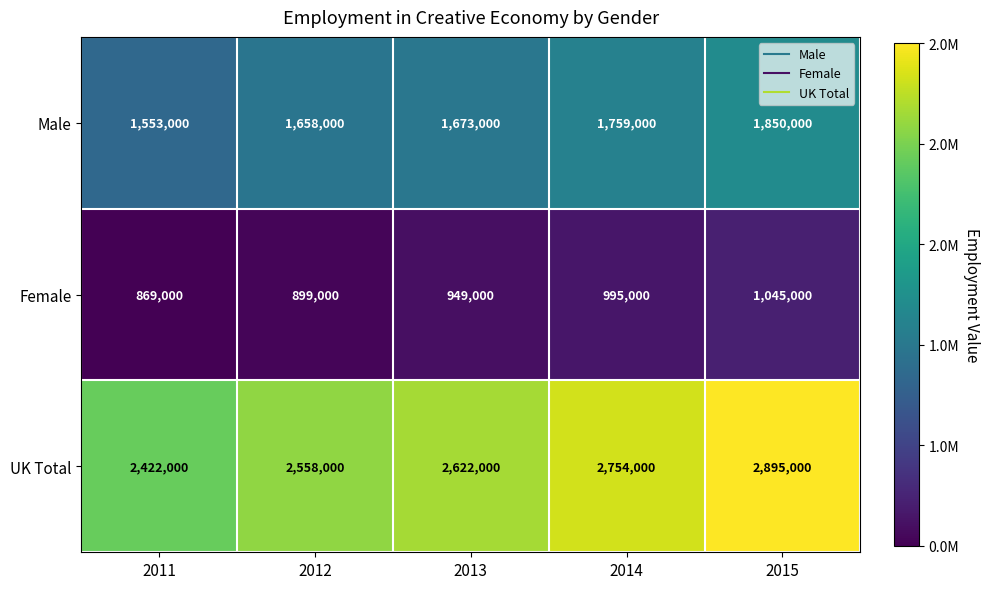

Read the Female value at 2012, to the nearest 100.

899000